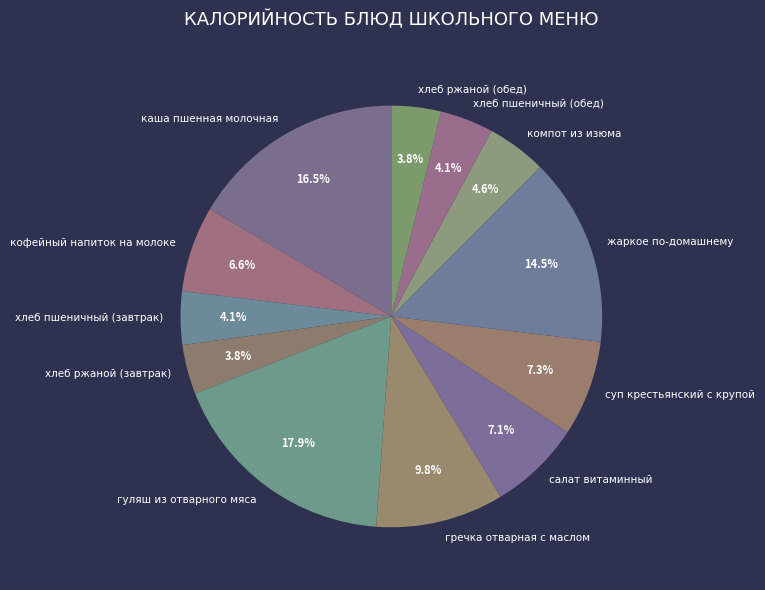

To the nearest percent, what percentage of the pie is кофейный напиток на молоке?

7%